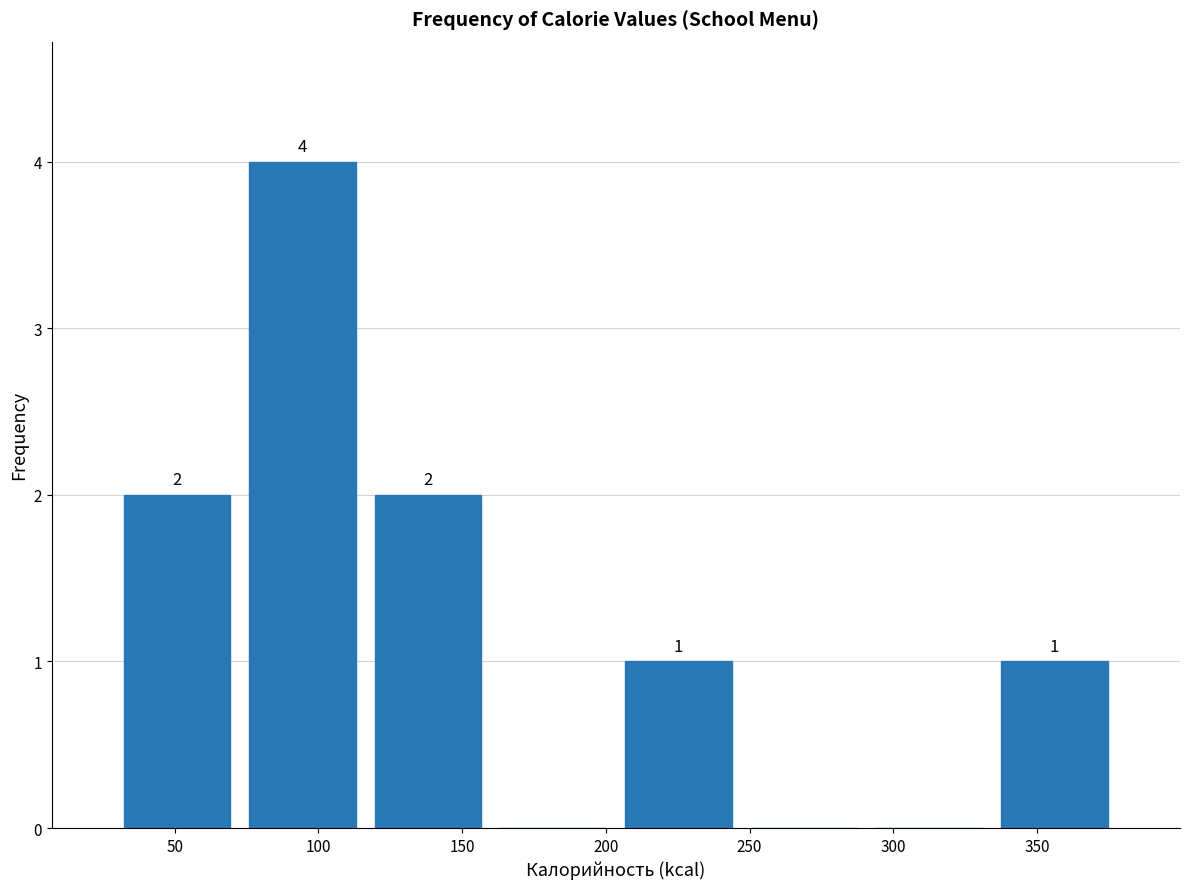

Which range on the x-axis has the tallest bar?

75 to 115